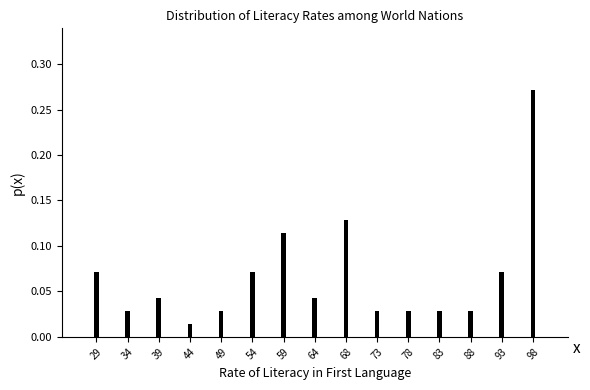

The chart shows a value of 0.0 at 93. True or false?

False